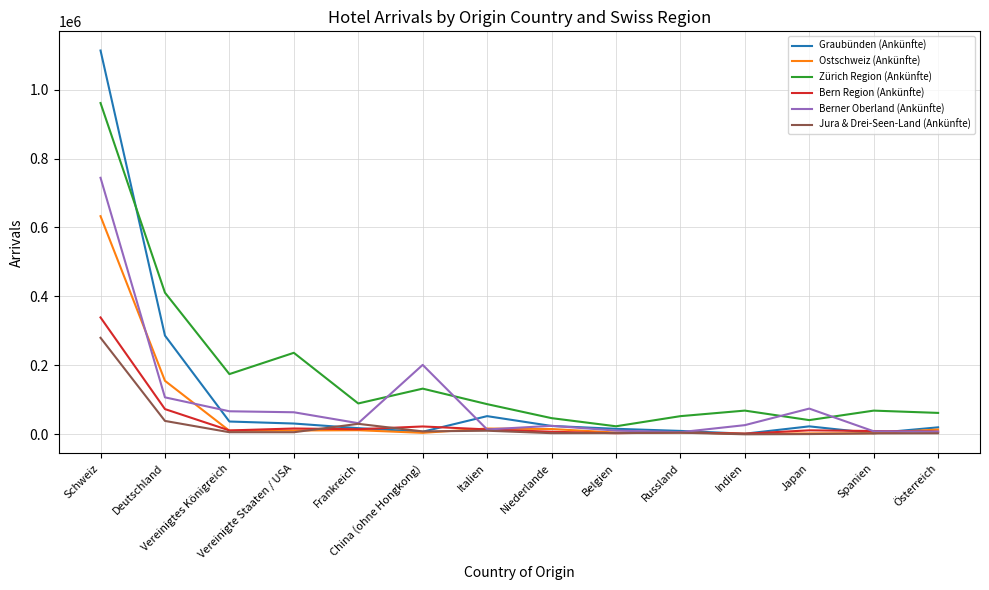

In Bern Region (Ankünfte), how many points are higher than both neighbors (excluding endpoints)?

4